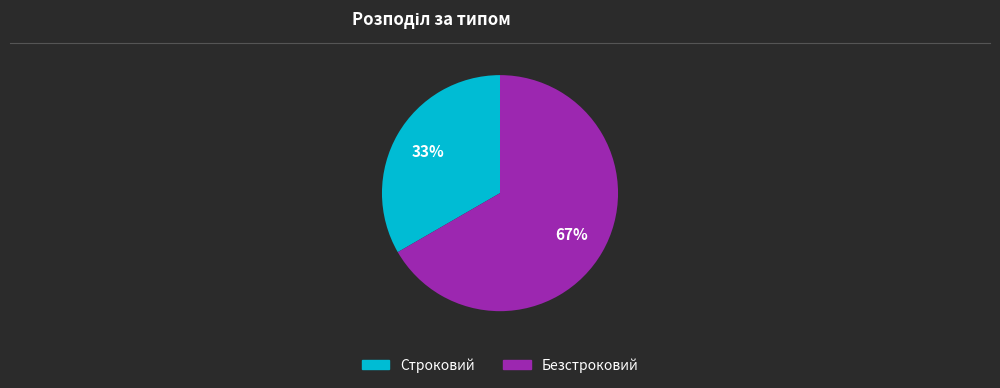

Rank the categories by value from highest to lowest.

Безстроковий, Строковий